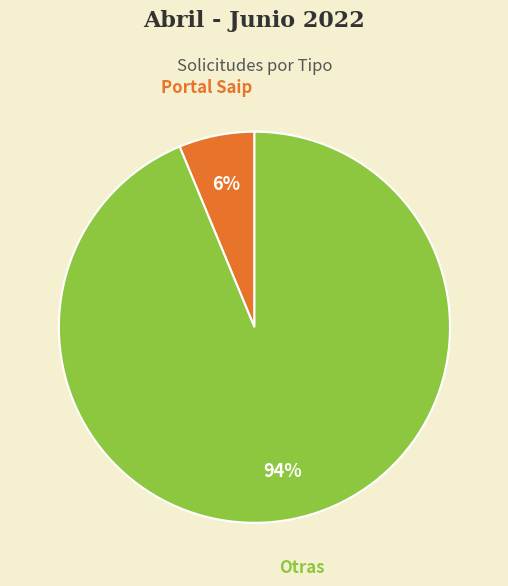

To the nearest percent, what is the combined percentage of Otras and Portal Saip?

100%